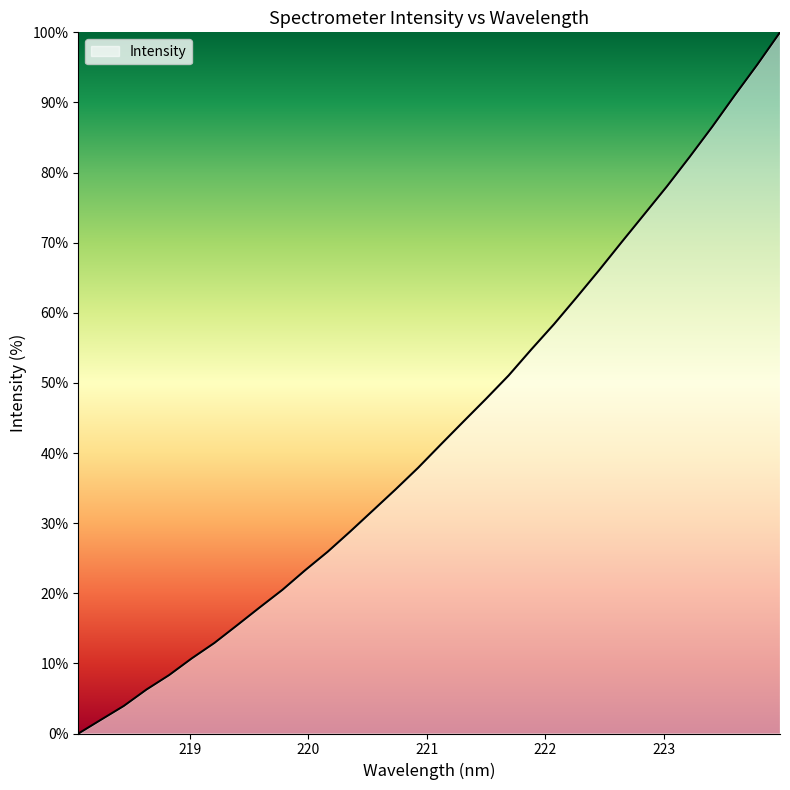

What is the difference between the maximum and minimum values?

100.0